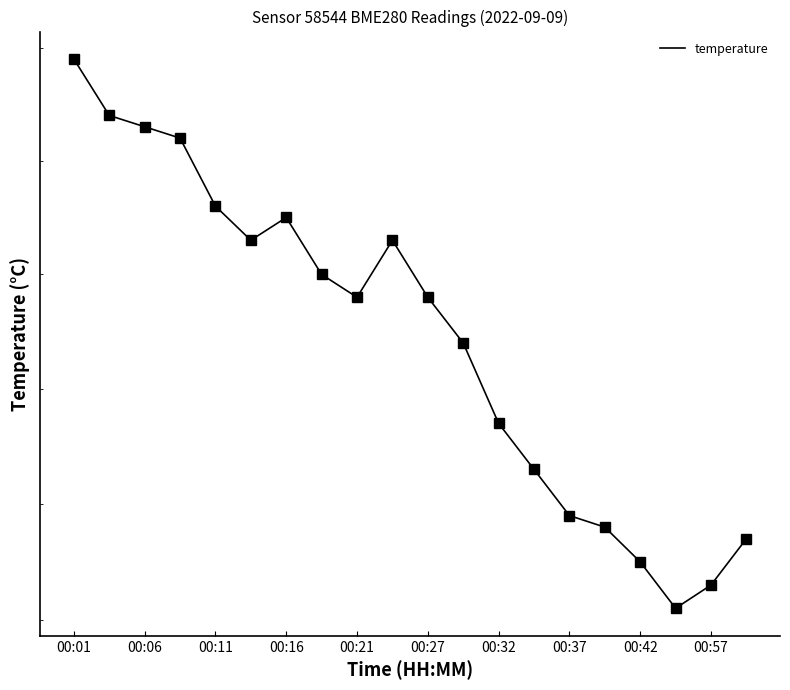

What is the difference between the values at 00:21 and 00:16?

0.1